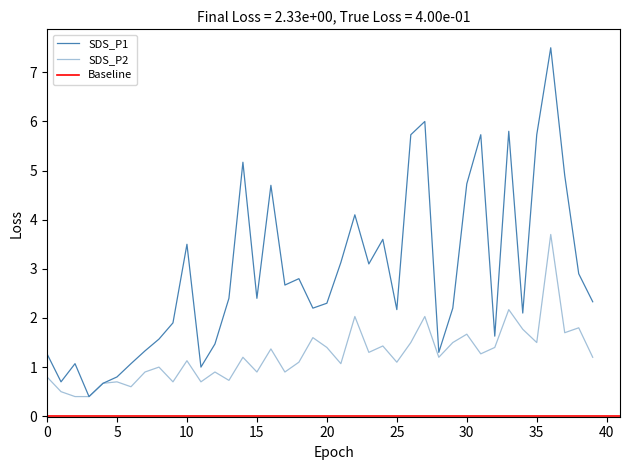

True or false: SDS_P2 has a value of 0.4 at 25.

False